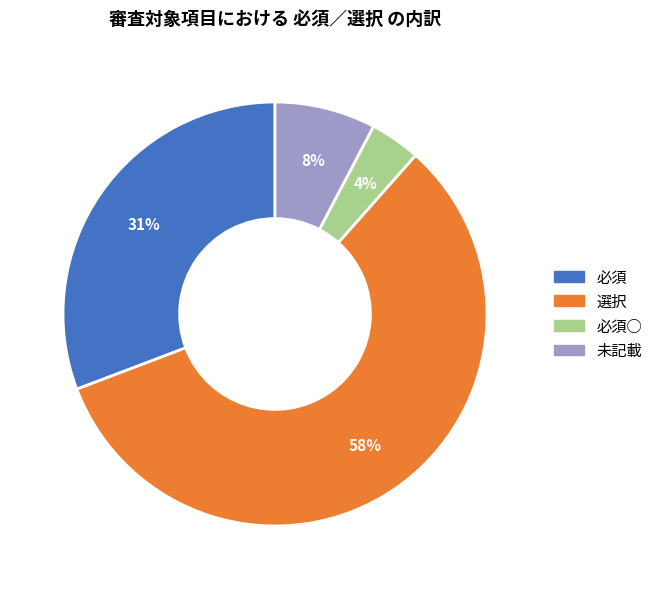

To the nearest percent, what is the average slice percentage?

25%